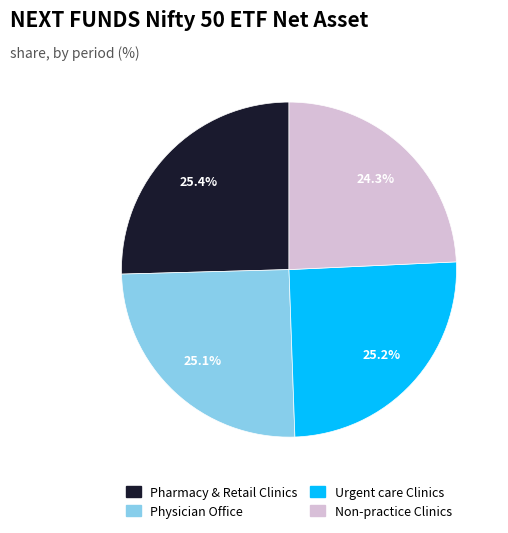

How many slices are in this pie chart?

4